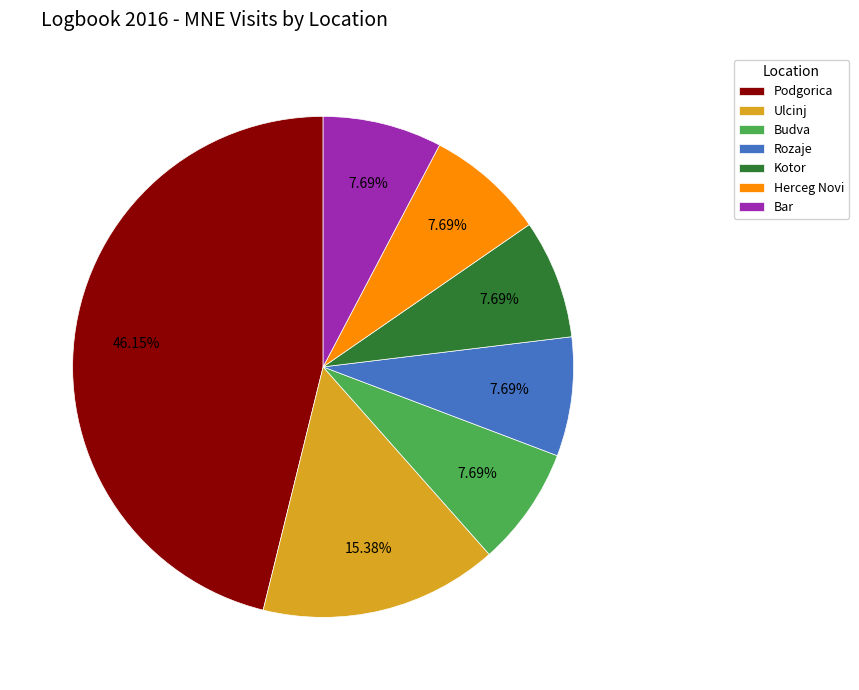

True or false: Kotor accounts for 21% of the total.

False